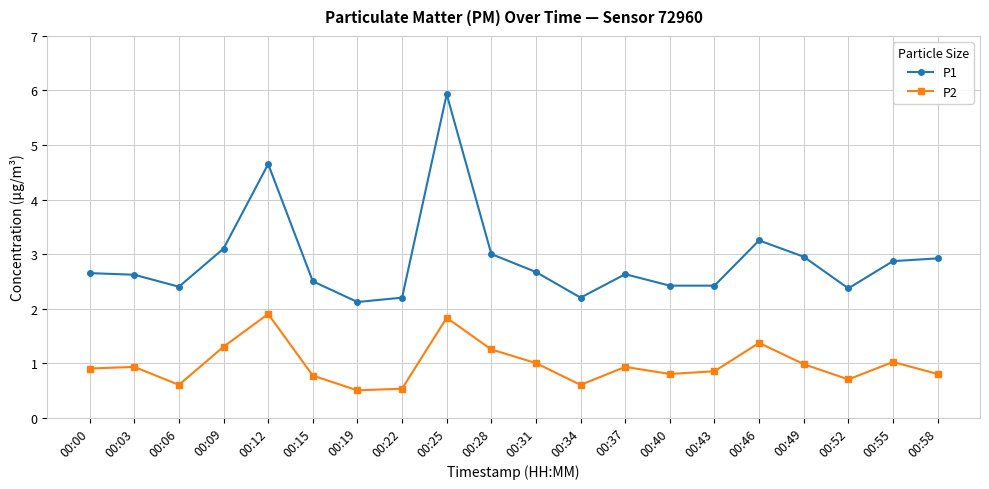

True or false: P1 and P2 cross at least once.

False